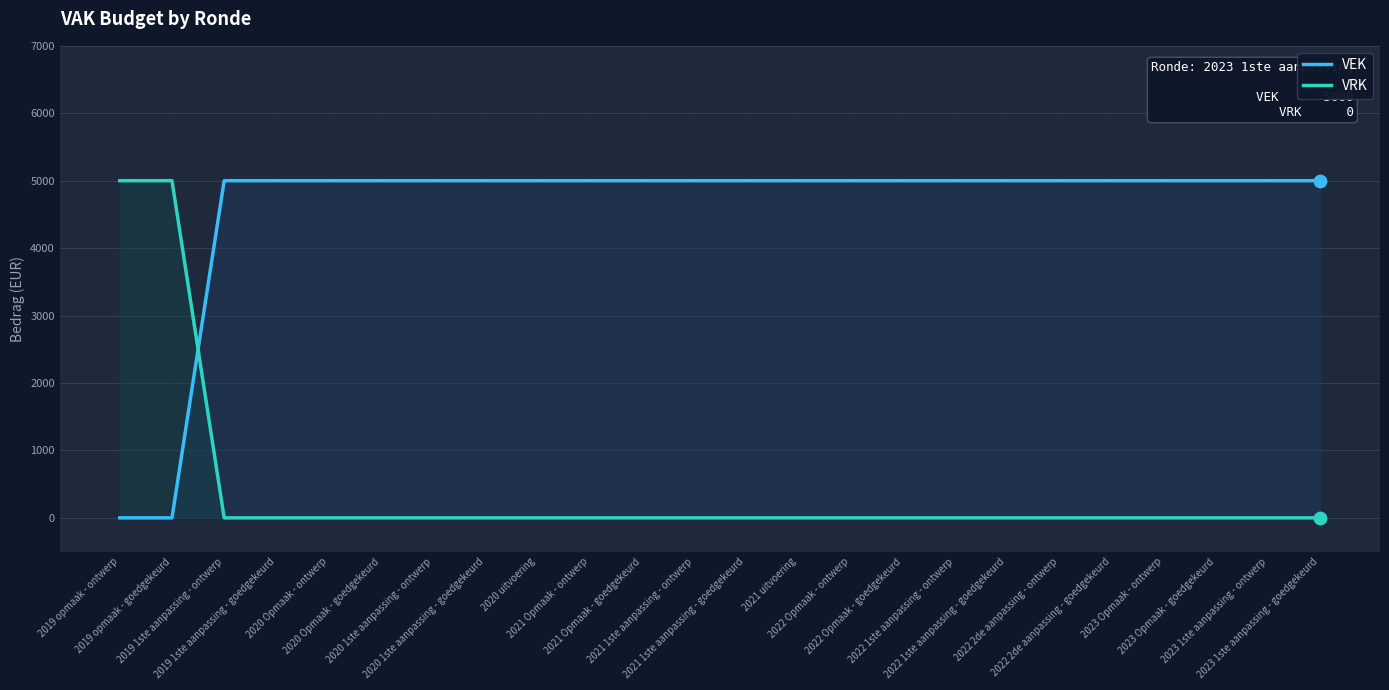

Which series has the largest total across all categories?

VEK